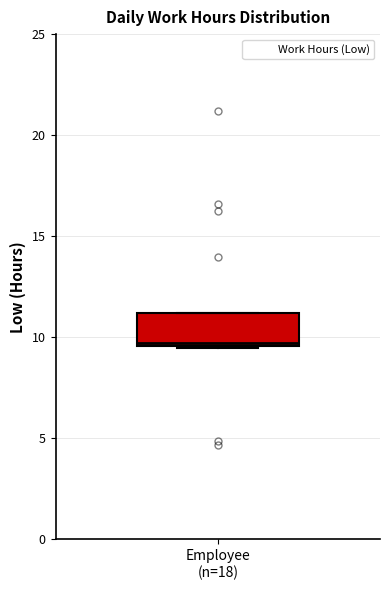

Where is the upper edge of the box for Employee (n=18) on the y-axis? The values are not printed on the chart, so give them approximately, as read against the axis.

11.0